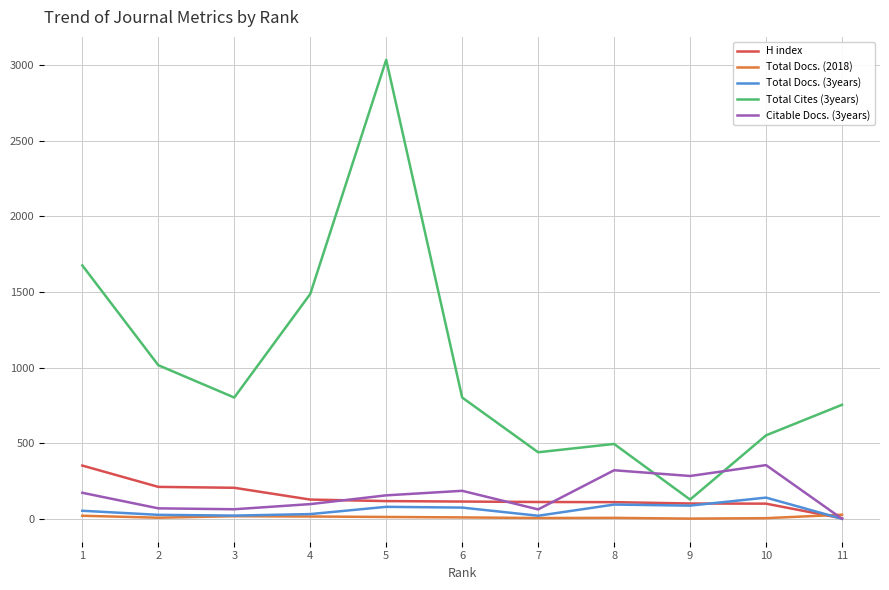

Which series has the largest range (max minus min)?

Total Cites (3years)